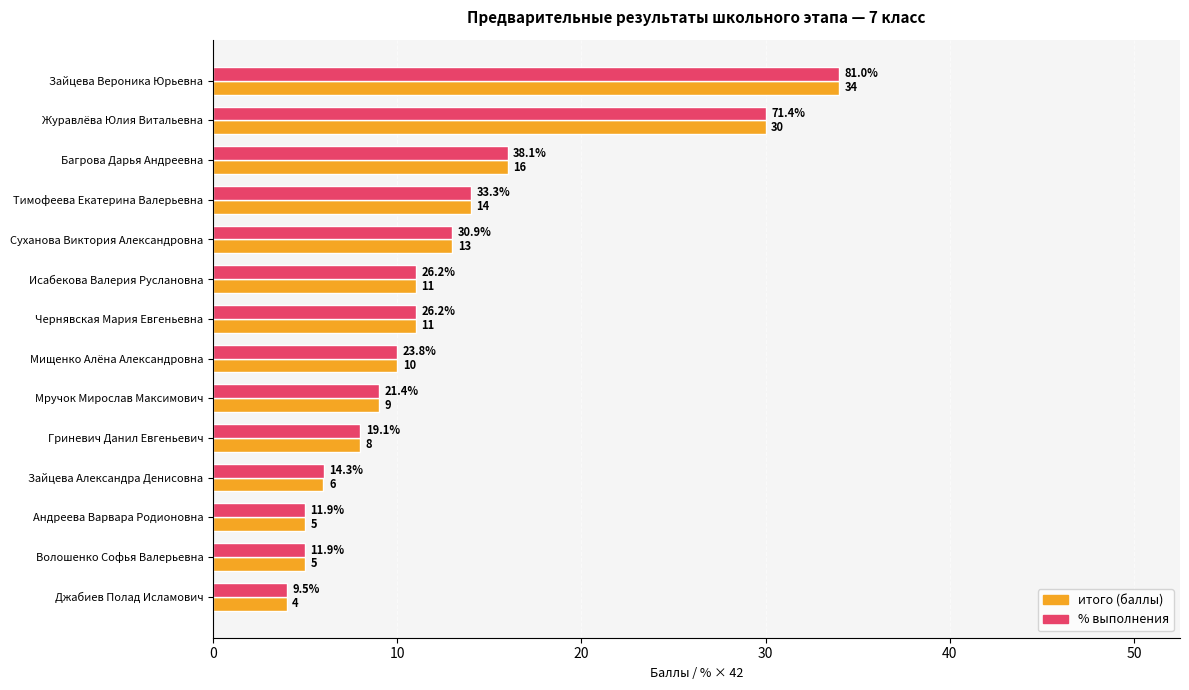

The итого (баллы) series shows 11.0 at Исабекова Валерия Руслановна. True or false?

True